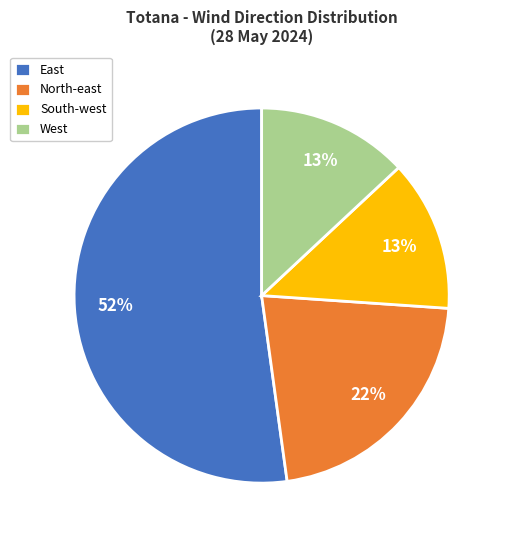

Between North-east and South-west, which is larger?

North-east